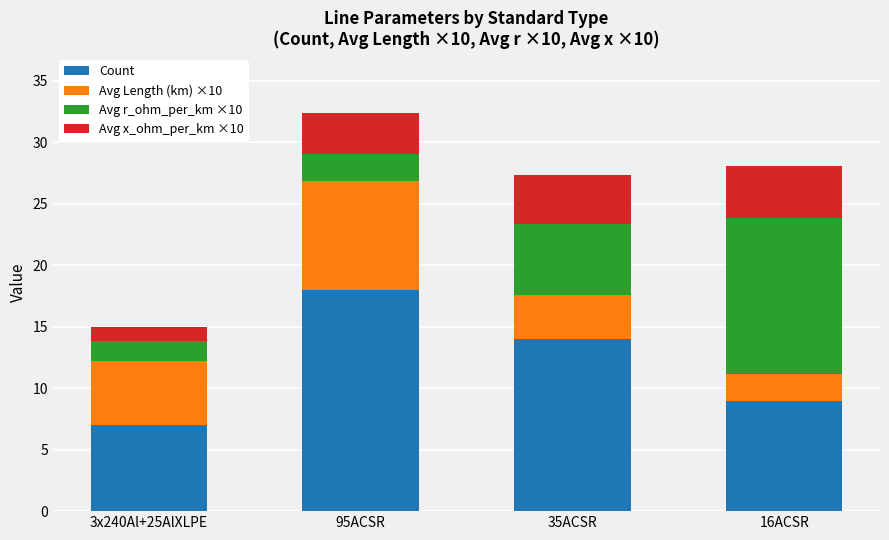

Reading left to right, transcribe the values for Count.

7.0	18.0	14.0	9.0